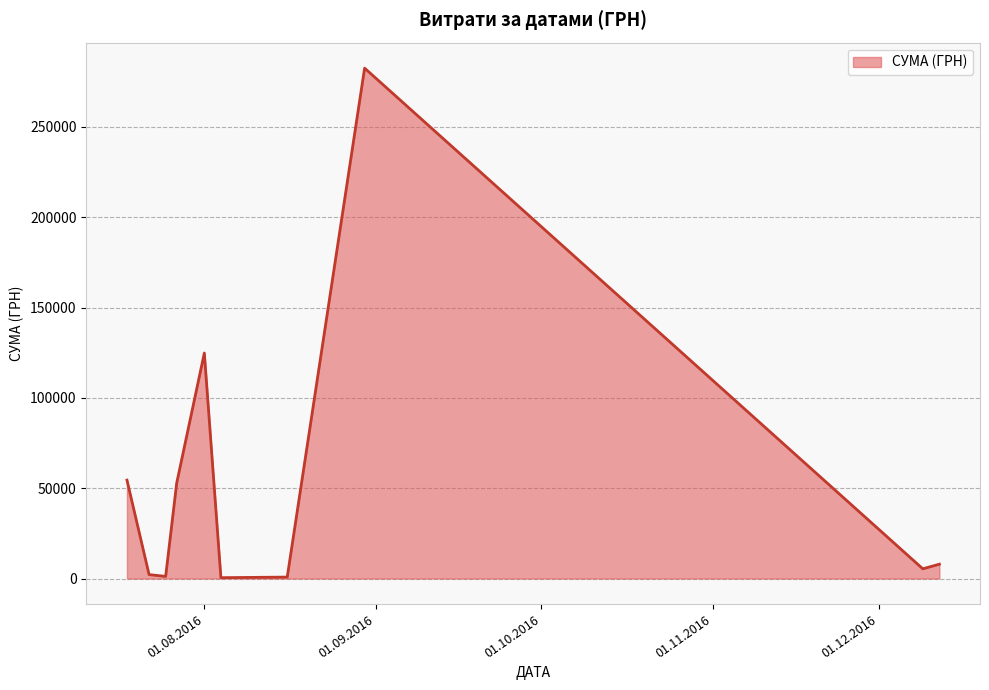

What is the difference between the maximum and minimum values?

282004.7